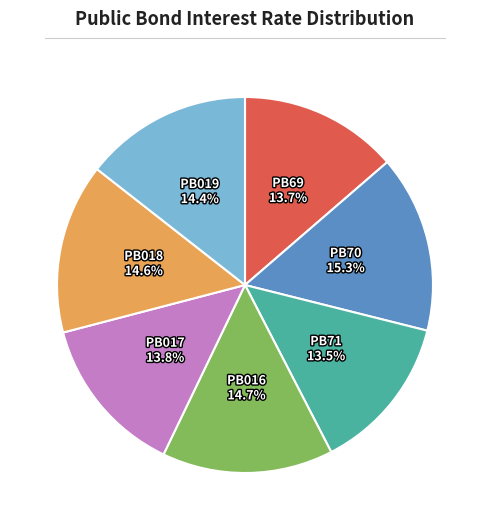

To the nearest percent, what percentage of the pie is PB019?

14%